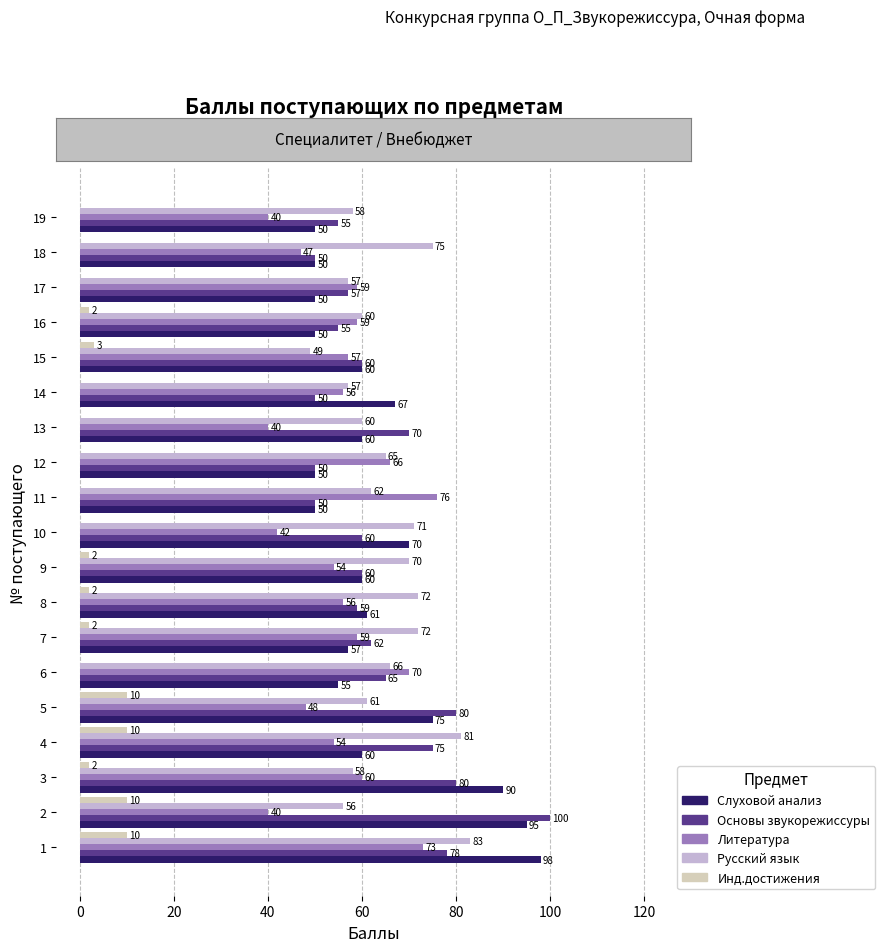

At which label is Слуховой анализ closest to 74?

5